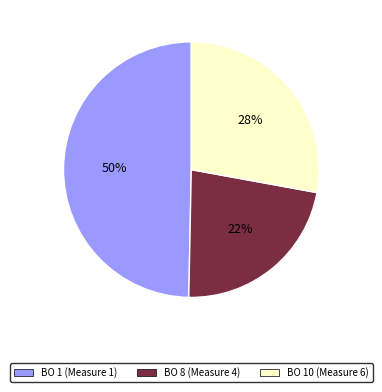

Combined, do BO 10 (Measure 6) and BO 1 (Measure 1) account for over 50%?

Yes